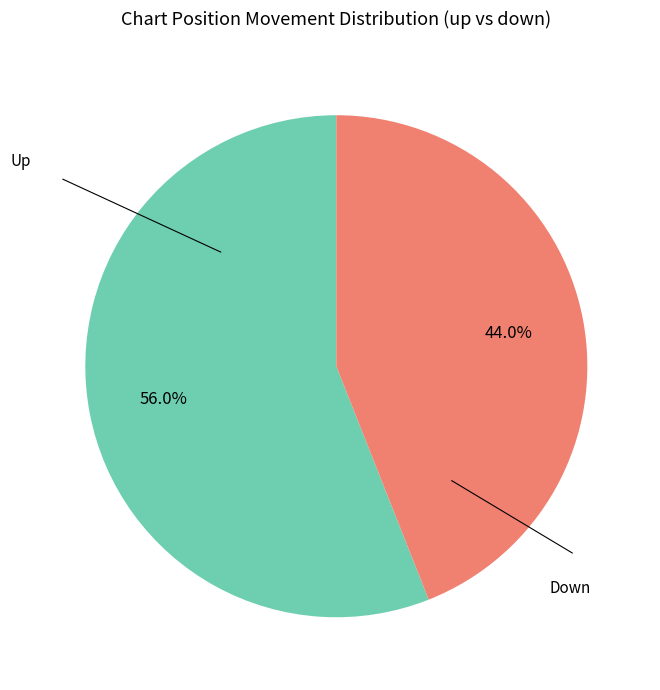

Is there a majority slice in this chart?

Yes